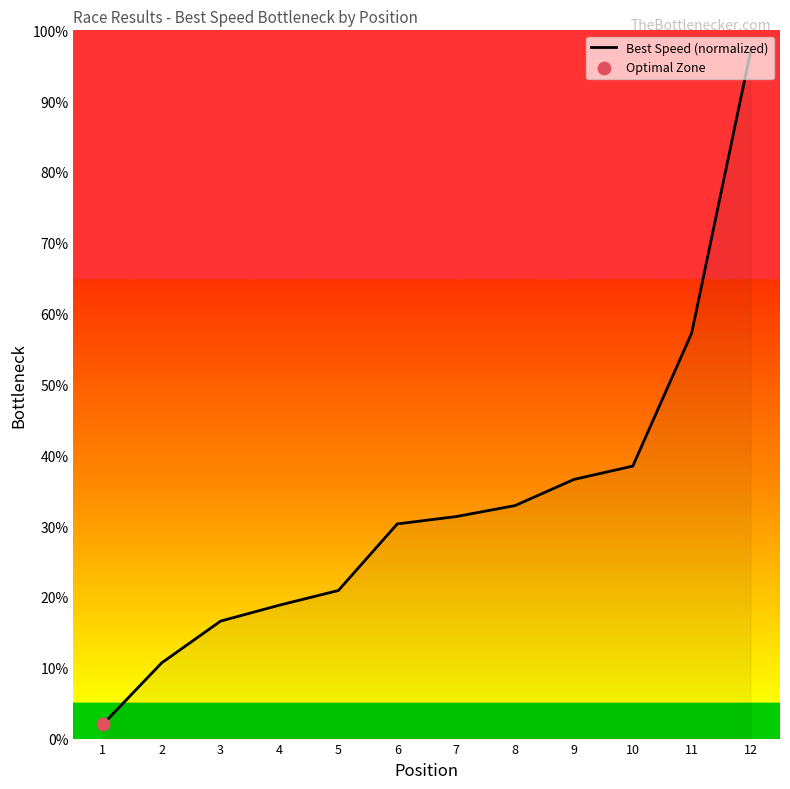

Which has a higher value, 12 or 1?

12